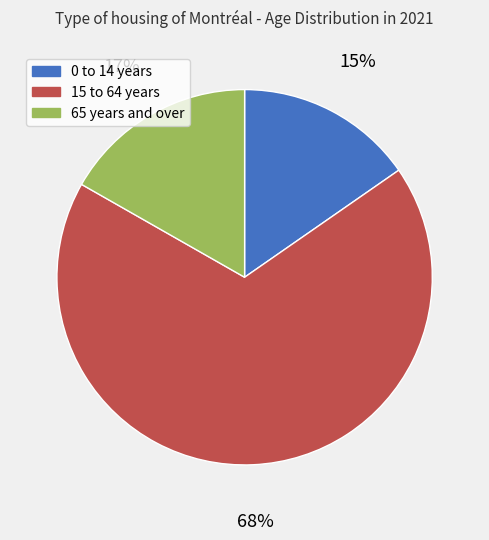

Between 15 to 64 years and 0 to 14 years, which is larger?

15 to 64 years